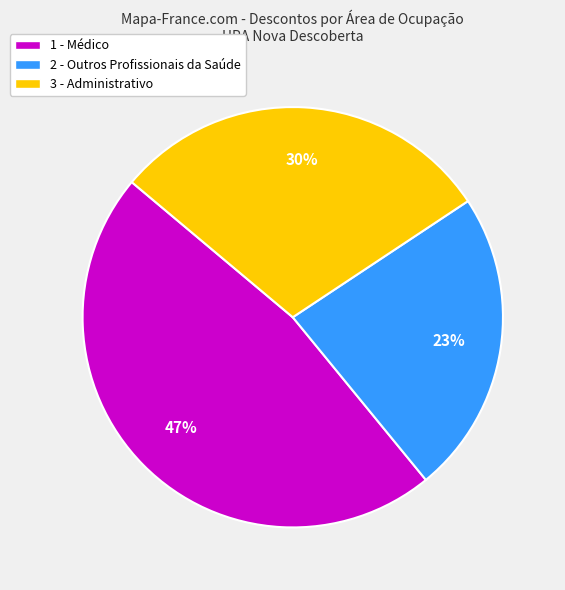

Is there a majority slice in this chart?

No